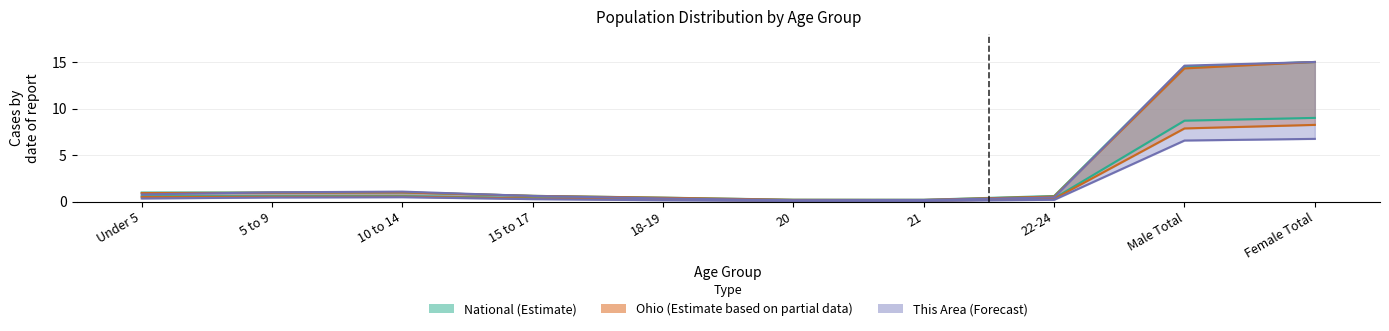

At which category does Ohio reach its first local valley?

21